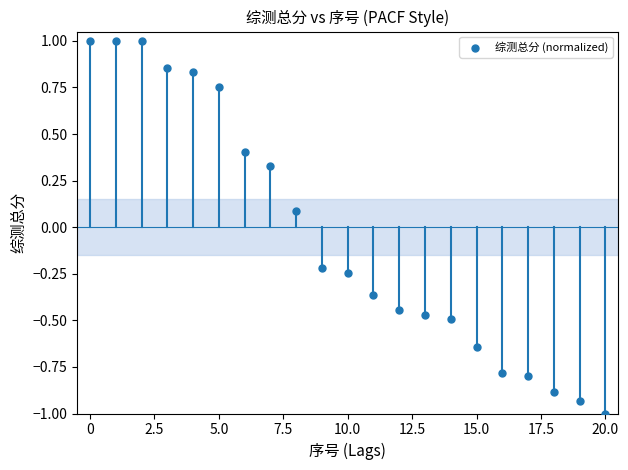

What is the range of Y values (max minus min)?

2.0